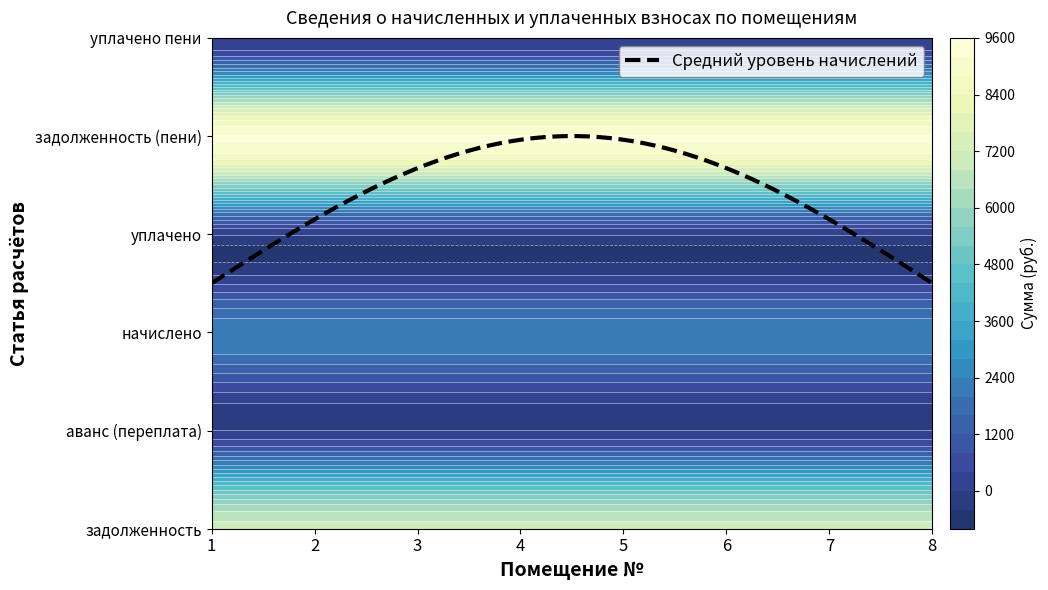

At 2, list the series in order from smallest to largest.

аванс (переплата), уплачено, уплачено пени, начислено, задолженность, задолженность (пени)